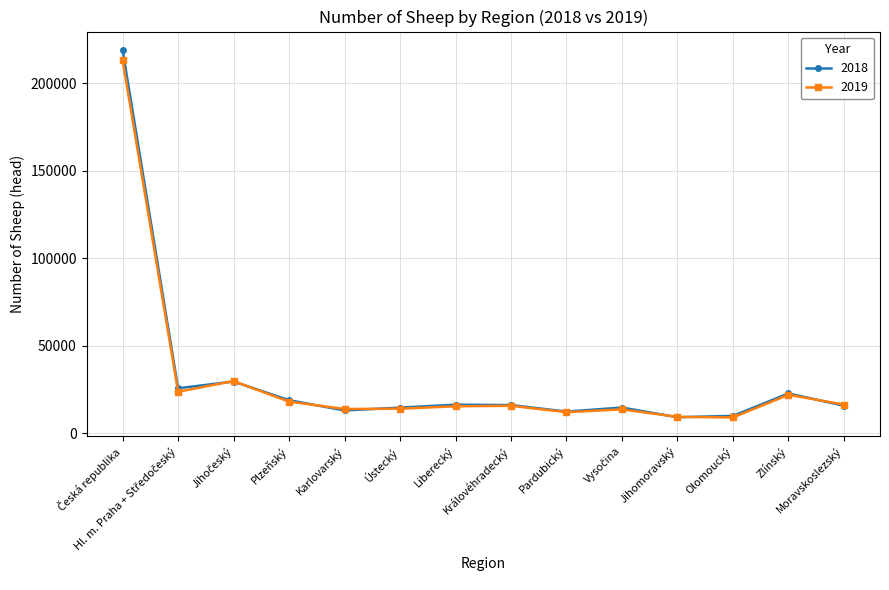

What is the lowest value of the 2019 series?

9044